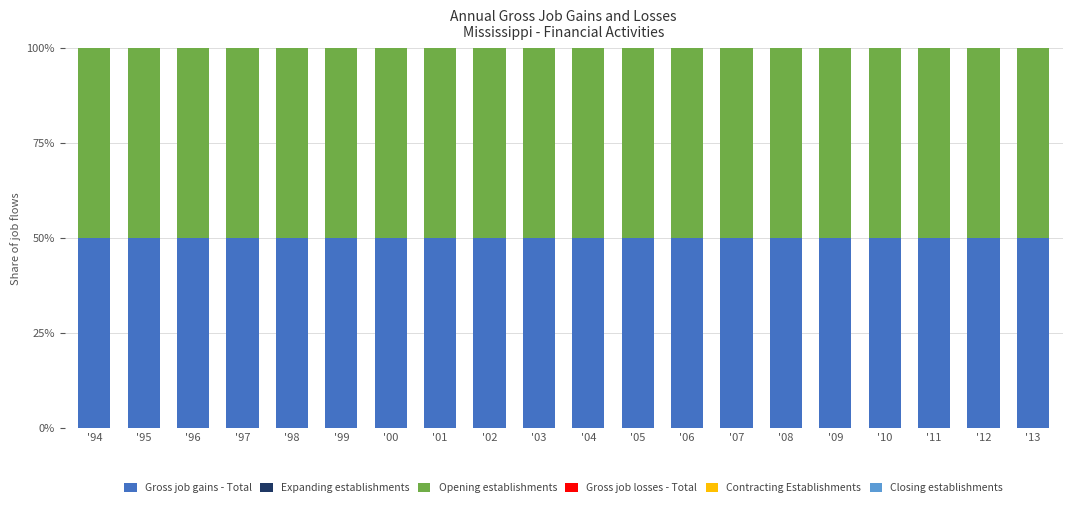

Reading left to right, list all the values displayed in this chart.

Gross job gains - Total: 50	50	50	50	50	50	50	50	50	50	50	50	50	50	50	50	50	50	50	50
Expanding establishments: 0	0	0	0	0	0	0	0	0	0	0	0	0	0	0	0	0	0	0	0
Opening establishments: 50	50	50	50	50	50	50	50	50	50	50	50	50	50	50	50	50	50	50	50
Gross job losses - Total: 0	0	0	0	0	0	0	0	0	0	0	0	0	0	0	0	0	0	0	0
Contracting Establishments: 0	0	0	0	0	0	0	0	0	0	0	0	0	0	0	0	0	0	0	0
Closing establishments: 0	0	0	0	0	0	0	0	0	0	0	0	0	0	0	0	0	0	0	0